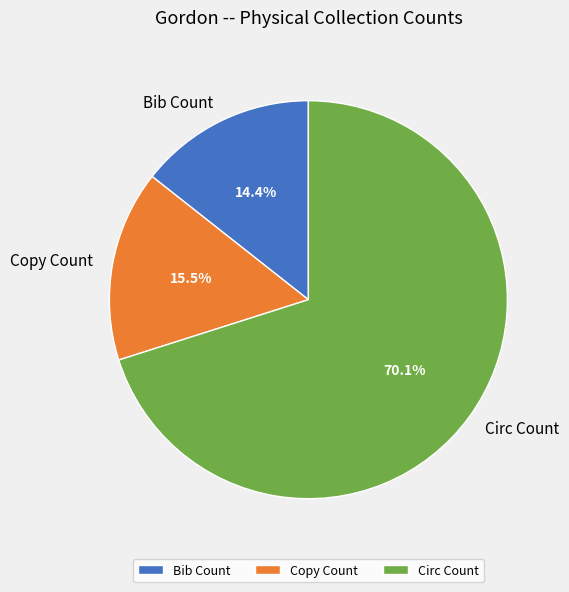

Between Copy Count and Bib Count, which is larger?

Copy Count